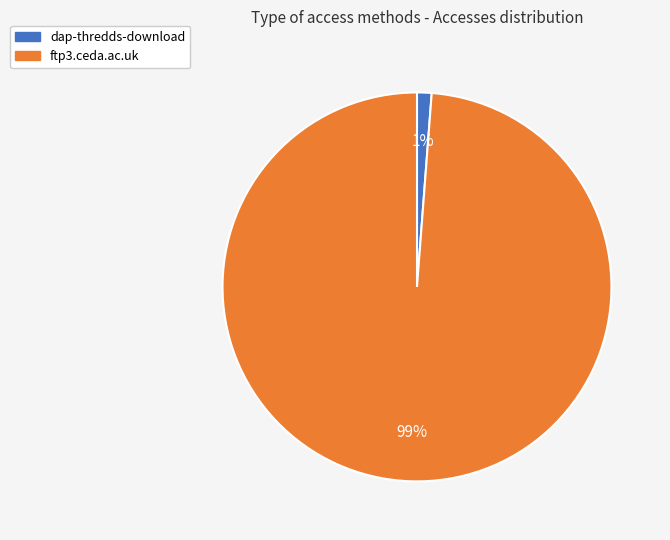

Is it true that dap-thredds-download is 12% of the pie?

False